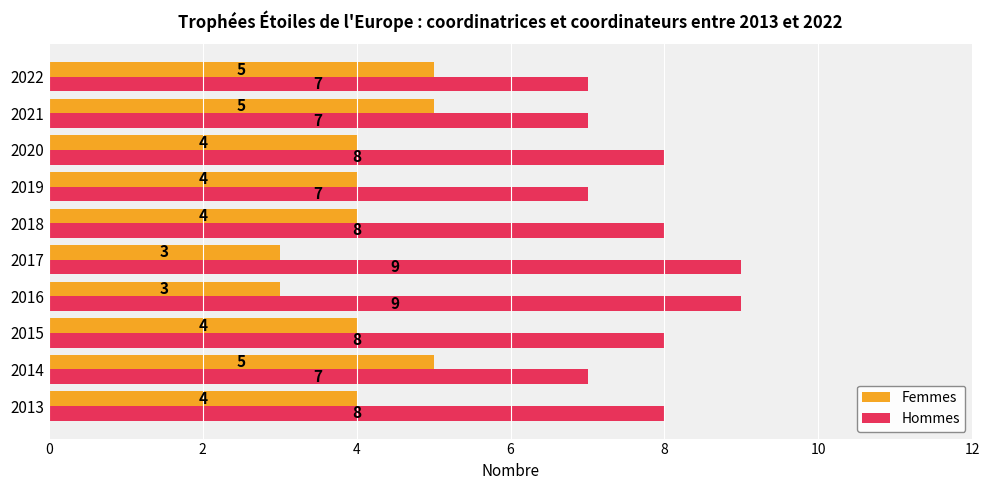

Count the Femmes values in the range 4 to 5.

8